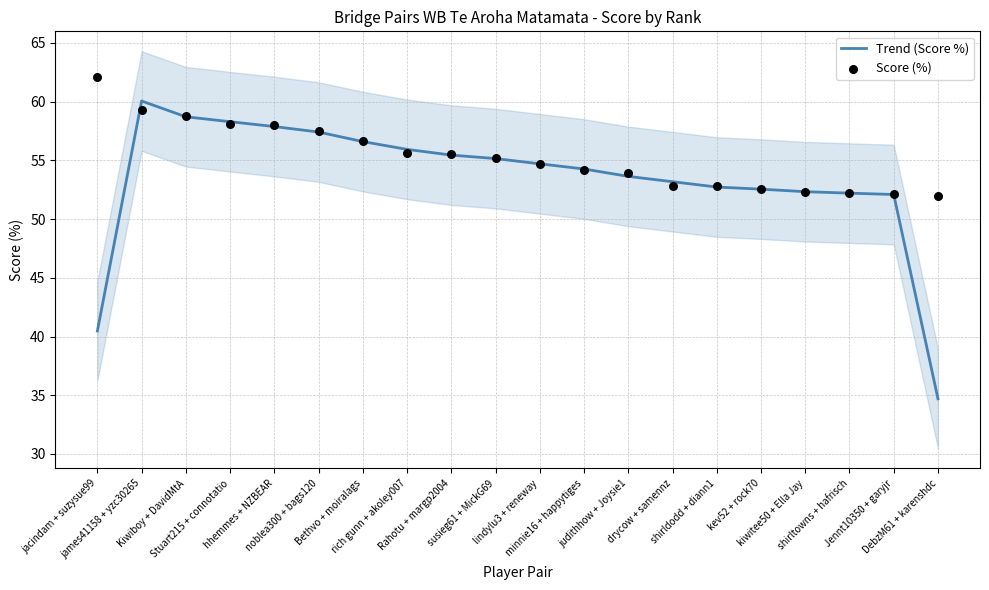

What is the total value across all series at minnie16 + happytiges?

108.5